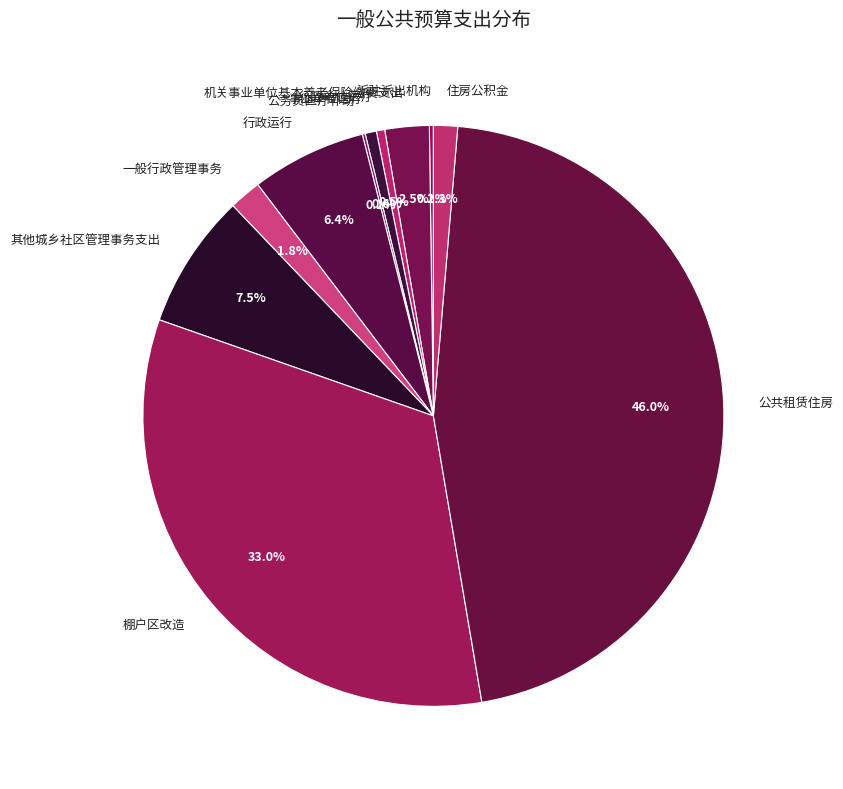

What portion of the pie excludes 机关事业单位基本养老保险缴费支出?

97.5%